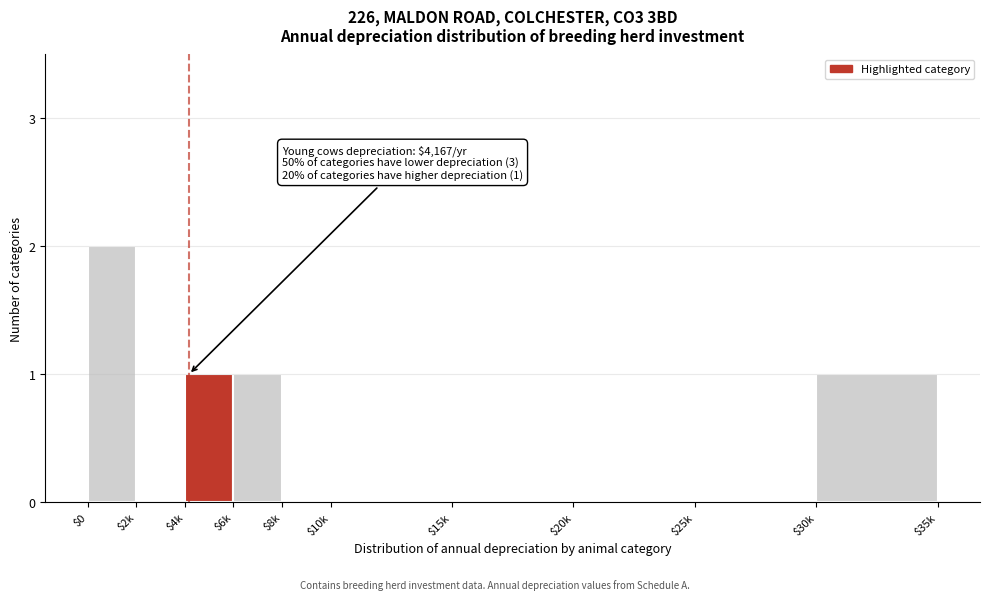

What is the sum of all values?

5